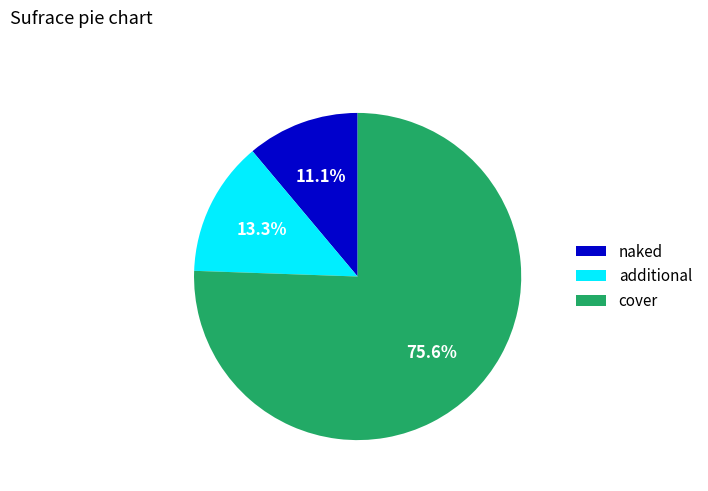

Combined, do cover and additional account for over 50%?

Yes